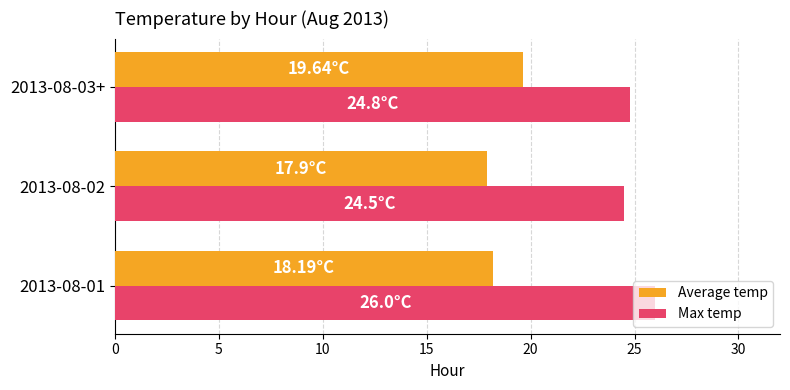

List the series in order of their peak value, lowest first.

Average temp, Max temp